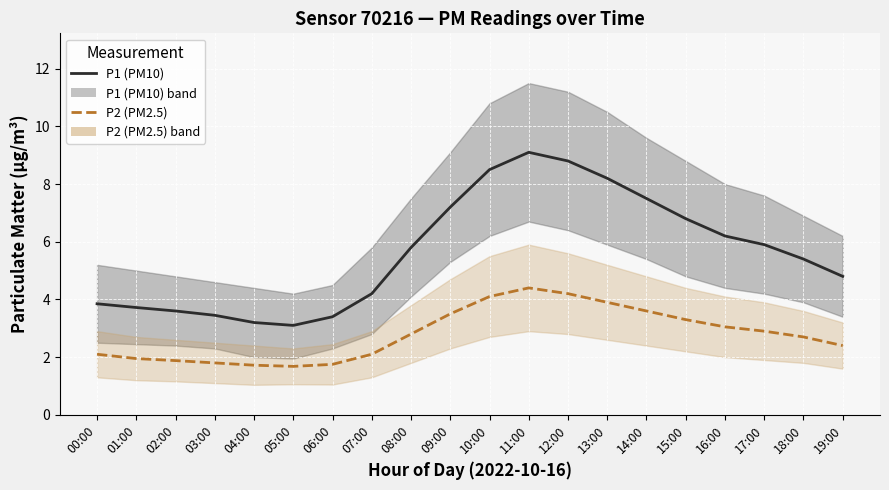

In P1 (PM10), how many points are lower than both neighbors (excluding endpoints)?

1